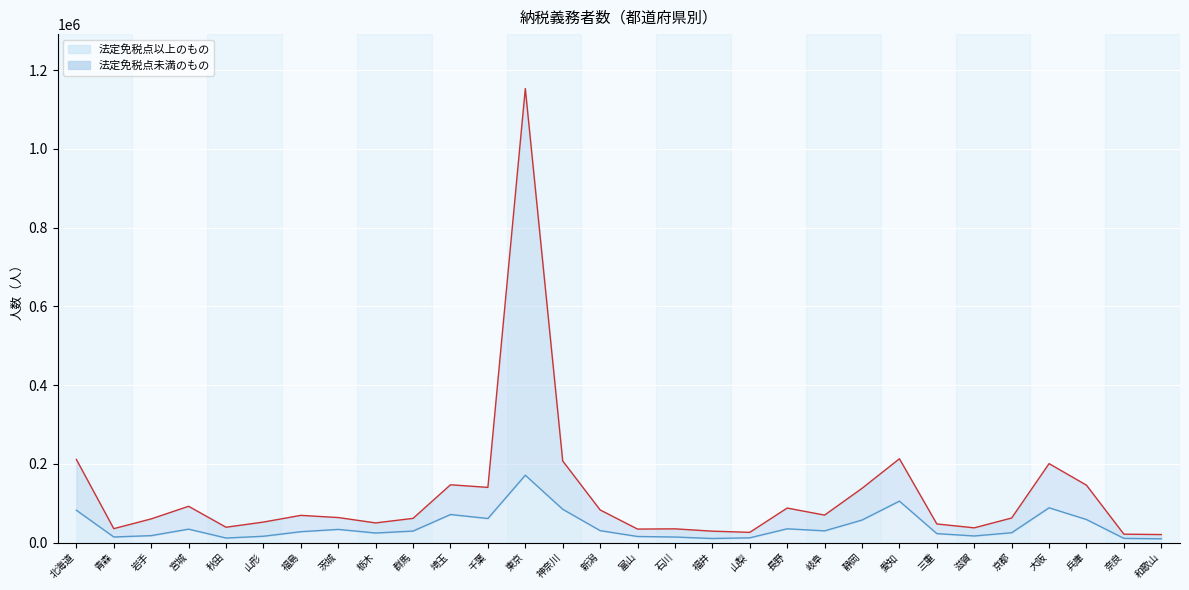

True or false: 法定免税点未満のもの and 法定免税点以上のもの cross at least once.

False